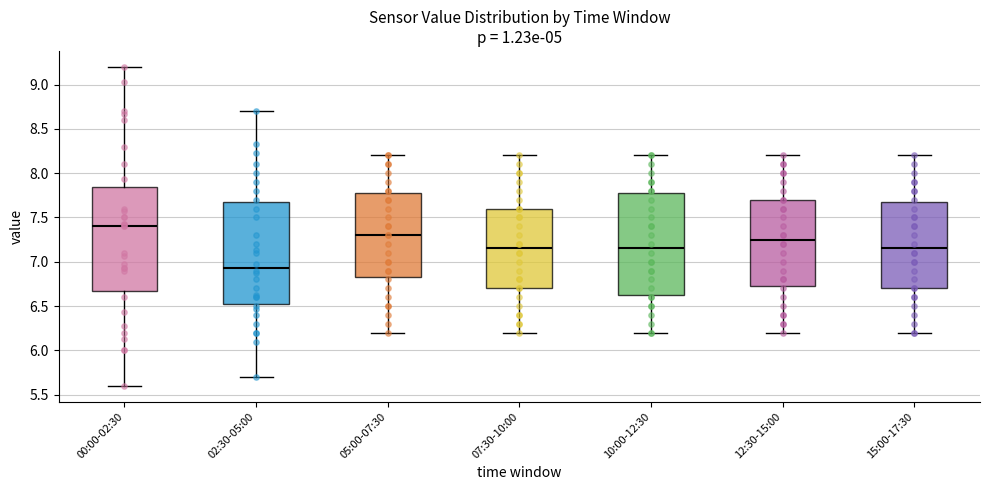

Where is the lower edge of the box for 15:00-17:30 on the y-axis? The values are not printed on the chart, so give them approximately, as read against the axis.

6.70